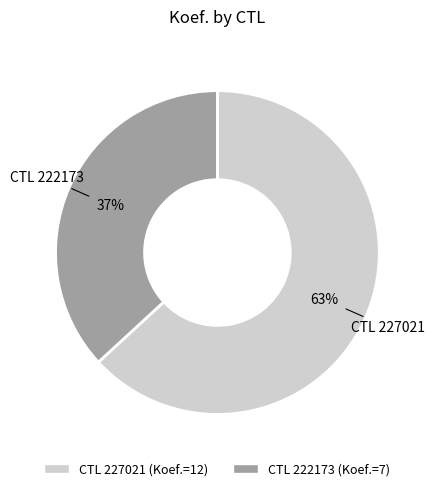

Is there a majority slice in this chart?

Yes